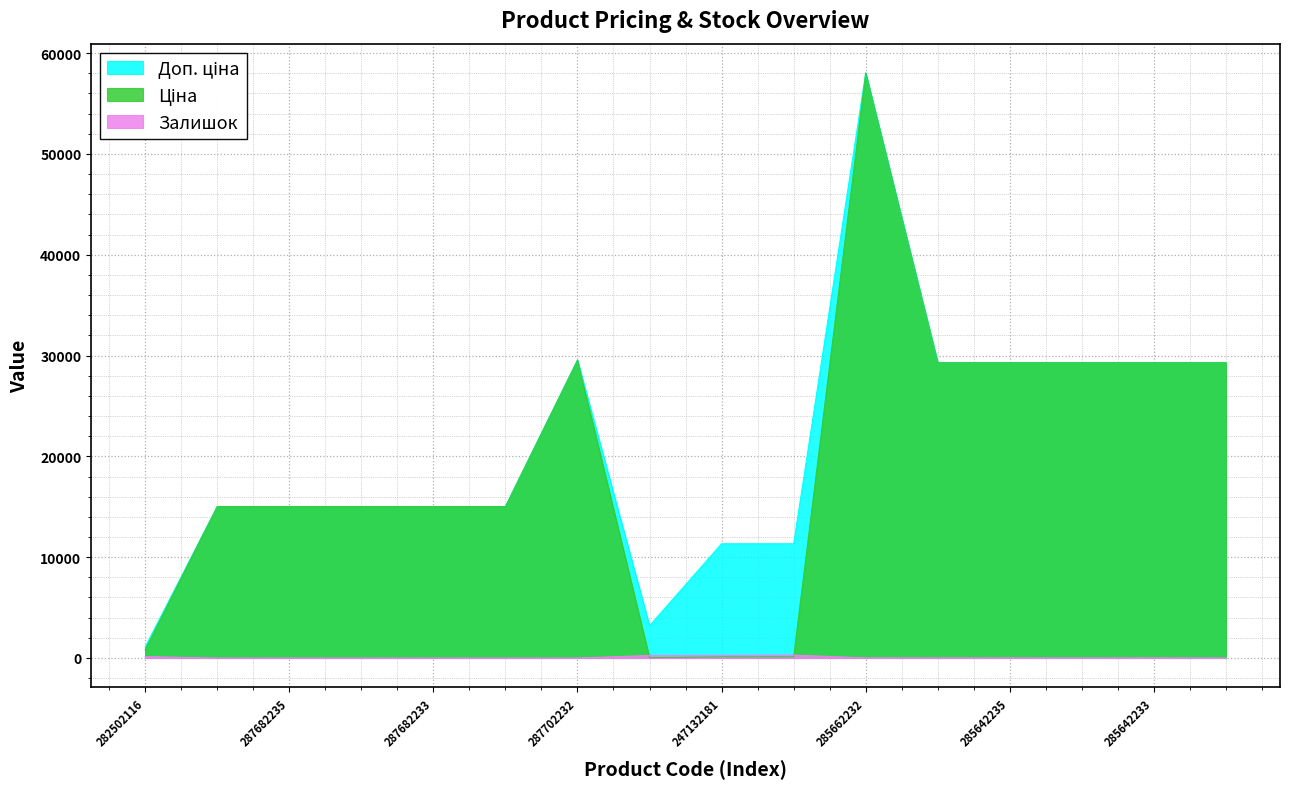

Rank the series by their maximum value, from lowest to highest.

Залишок, Ціна, Доп. ціна